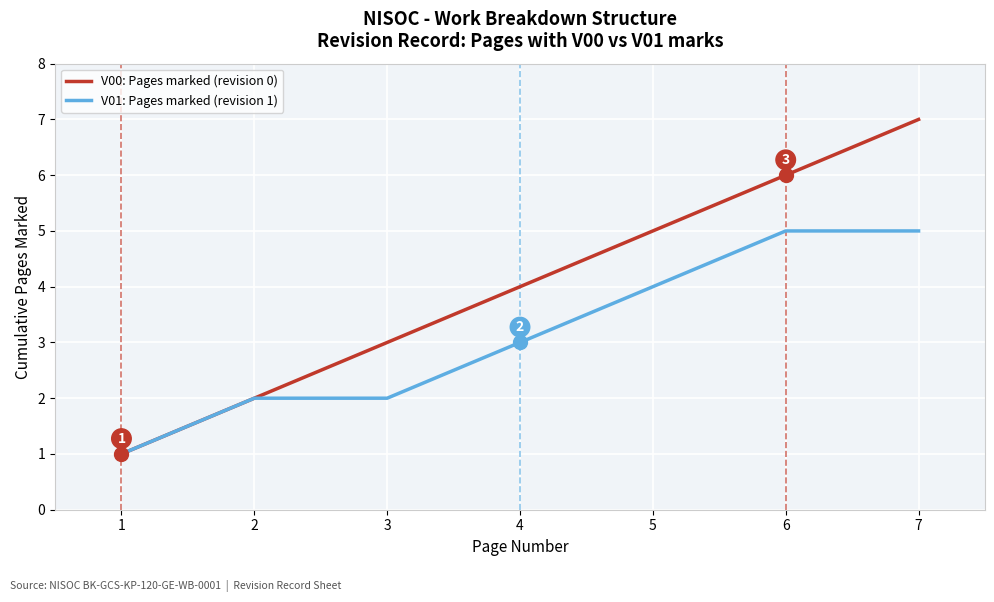

List the labels in order of V00: Pages marked (revision 0) value, smallest first.

1, 2, 3, 4, 5, 6, 7